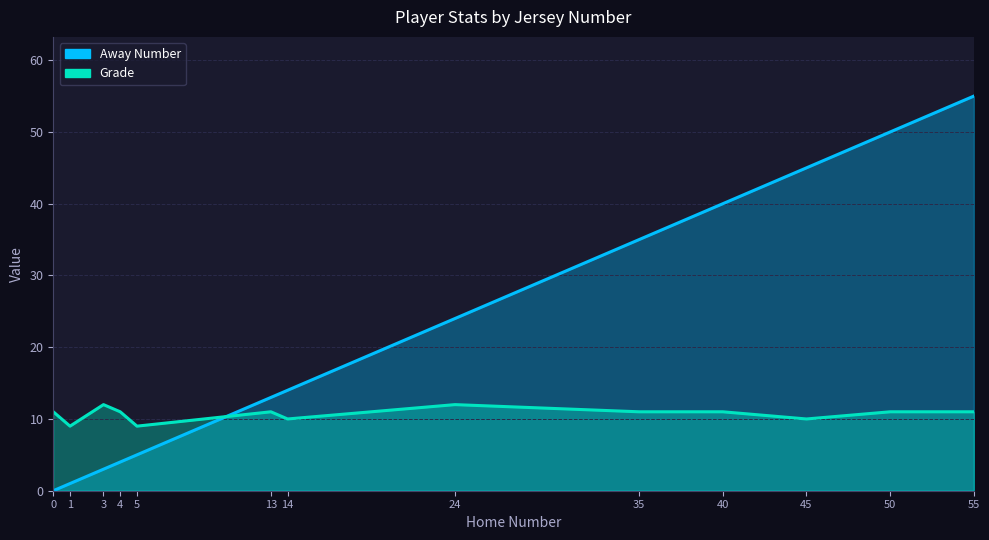

What is the total value across all series at 4?

15